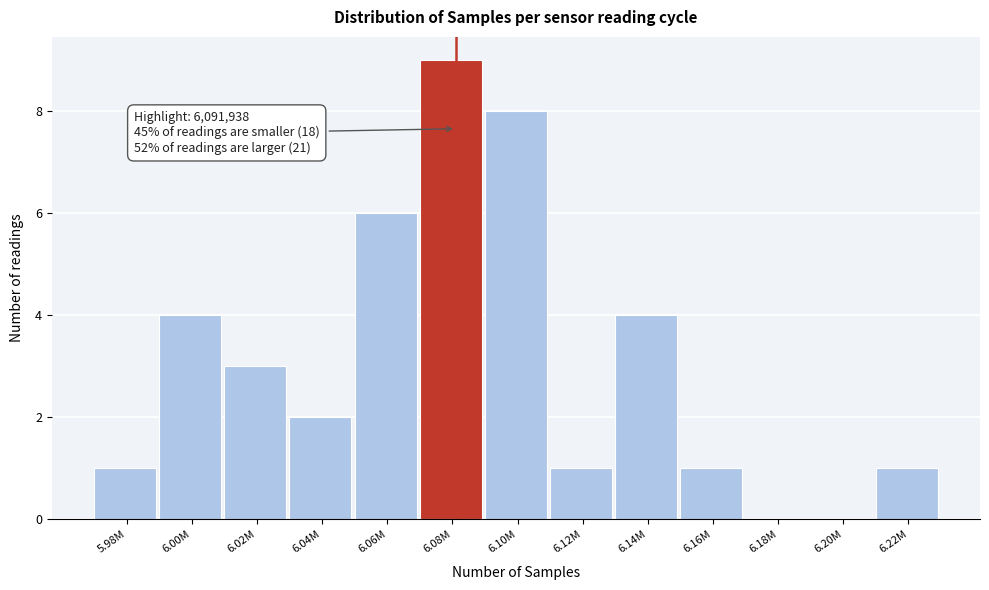

Reading left to right, what are all the values shown in this chart?

5.98M=1	6.00M=4	6.02M=3	6.04M=2	6.06M=6	6.08M=9	6.10M=8	6.12M=1	6.14M=4	6.16M=1	6.18M=0	6.20M=0	6.22M=1